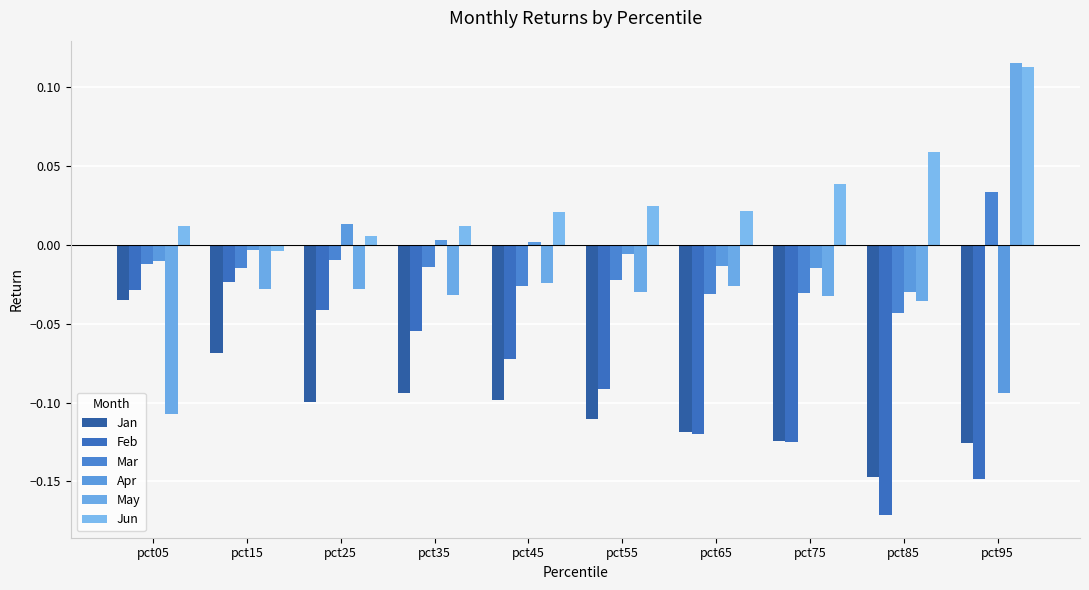

How many values in Apr are below zero?

7